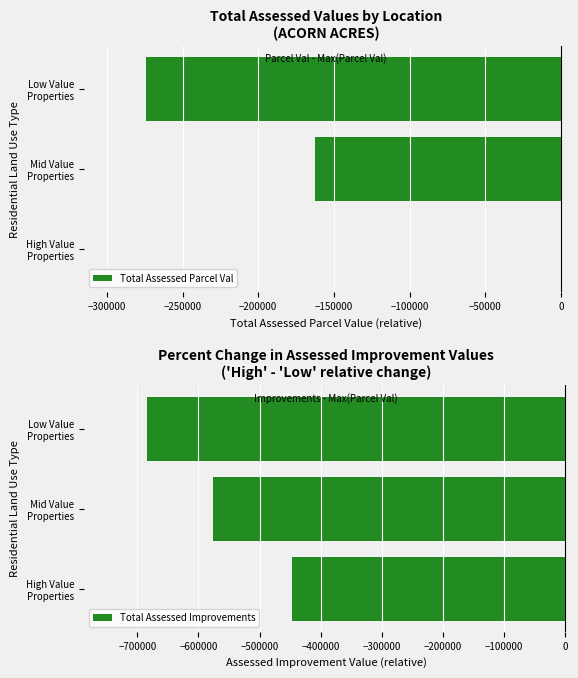

What is the difference between the second highest and minimum values in the Total Assessed Improvements series?

107925